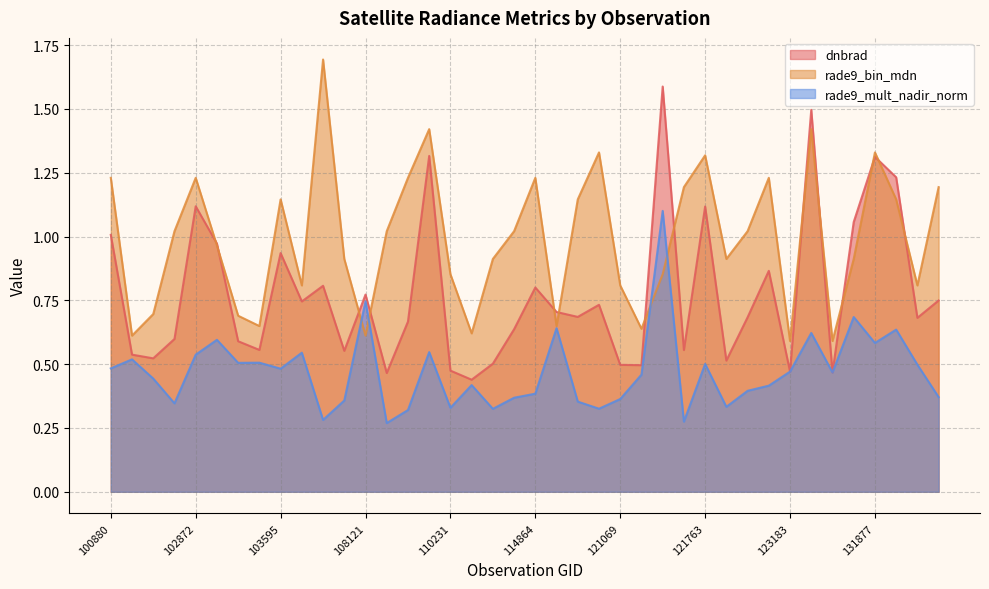

Which label corresponds to the largest value in the chart?

107762